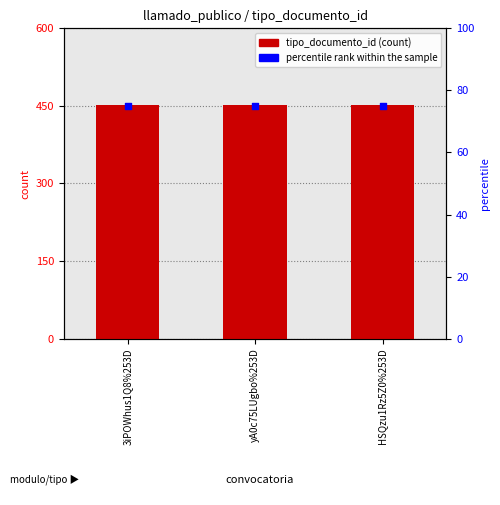

Is the value of tipo_documento_id at 3iPOWhus1Q8%253D greater than the value of percentile rank within the sample at 3iPOWhus1Q8%253D?

Yes